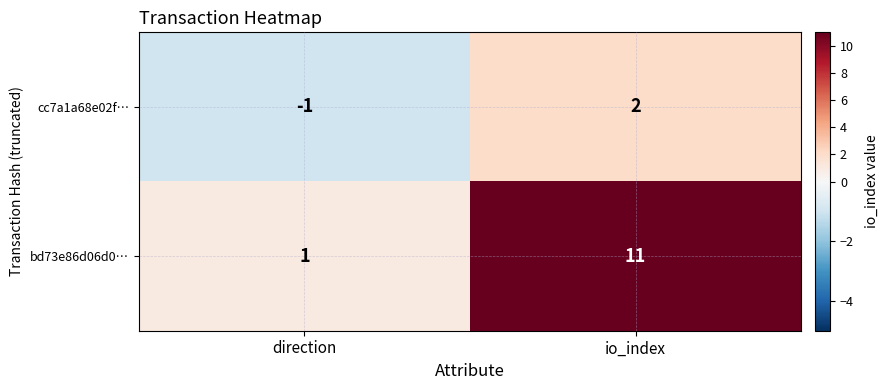

Rank the series by their average value, from highest to lowest.

bd73e86d06d0…, cc7a1a68e02f…